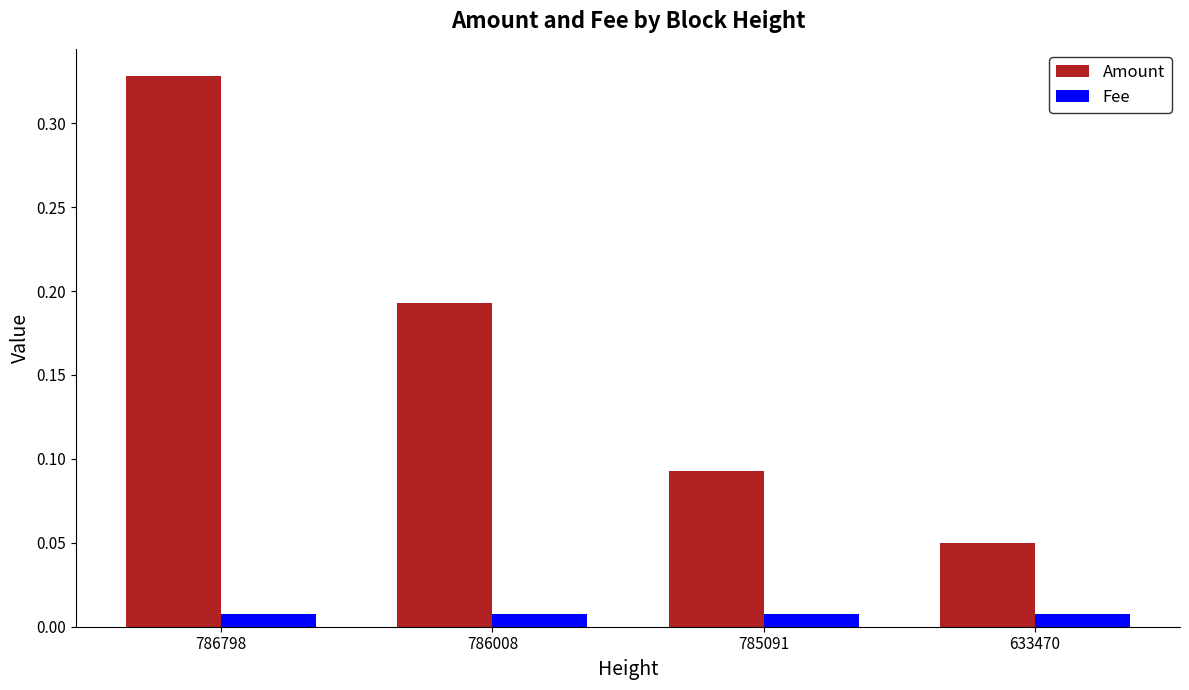

At which label does Amount reach its minimum?

633470